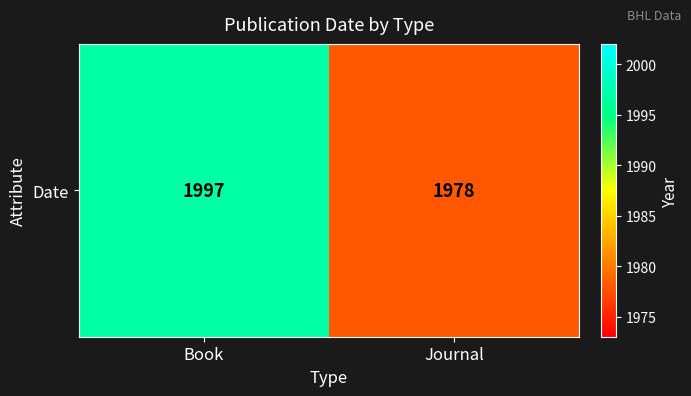

What is the ratio of the value at Book to the value at Journal?

1.0